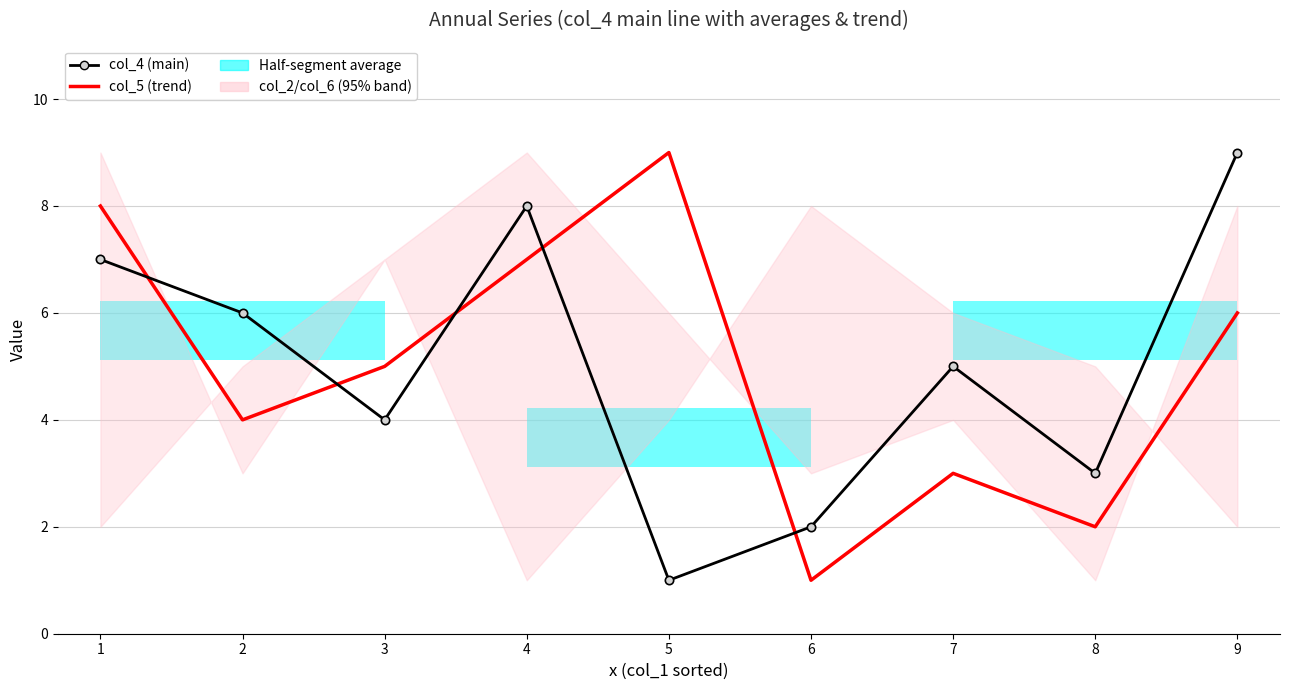

List the series in order of their peak value, highest first.

col_4 (main), col_5 (trend)